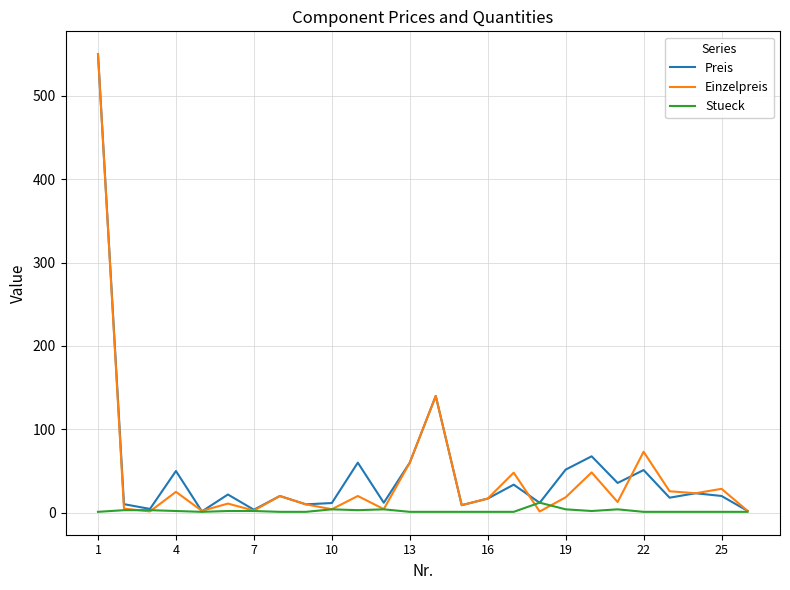

What is the difference between the second highest and minimum values in the Preis series?

138.5